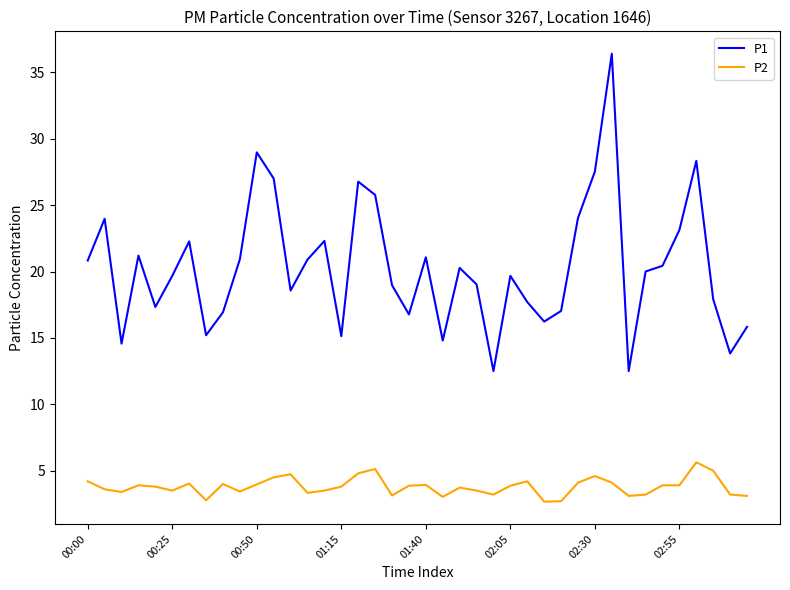

What is the difference between the second highest and second lowest values in the P2 series?

2.4